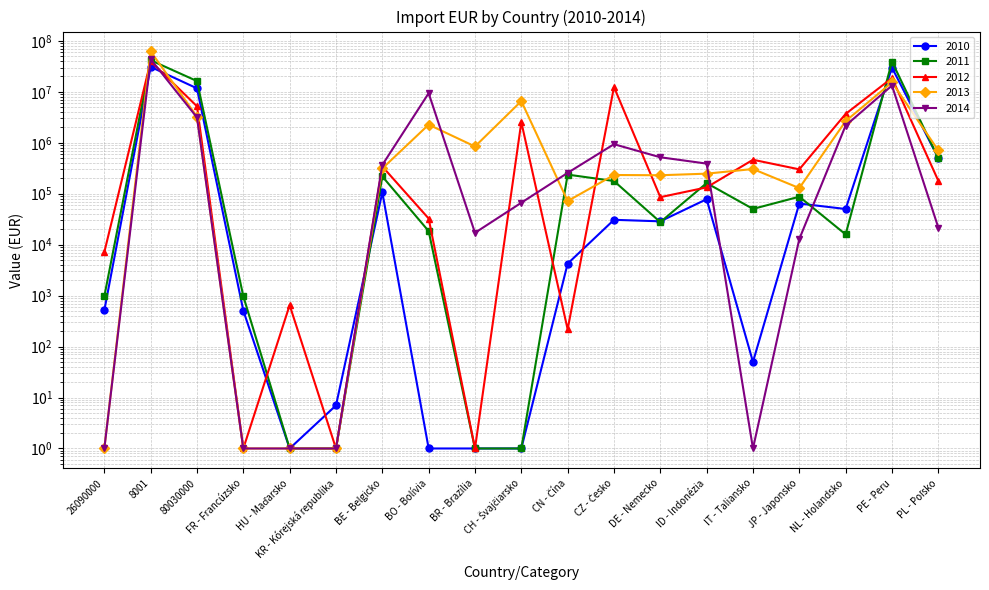

What is the difference between the second highest and second lowest values in the 2011 series?

39122506